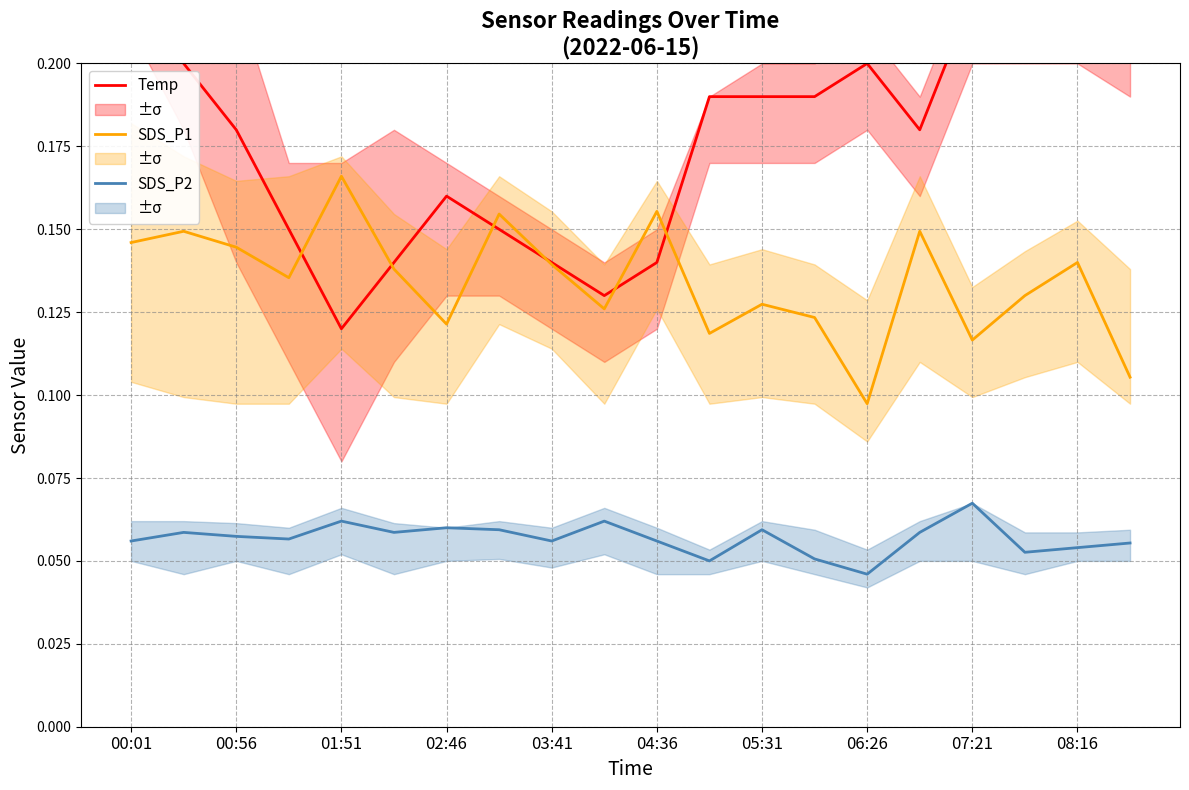

True or false: SDS_P1 has more than 0 interior local peaks.

True